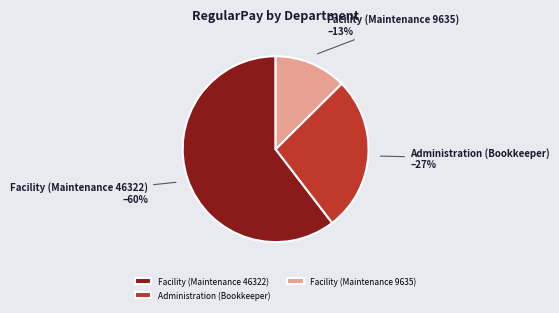

Does Facility (Maintenance 46322) account for over 50% of the chart?

Yes